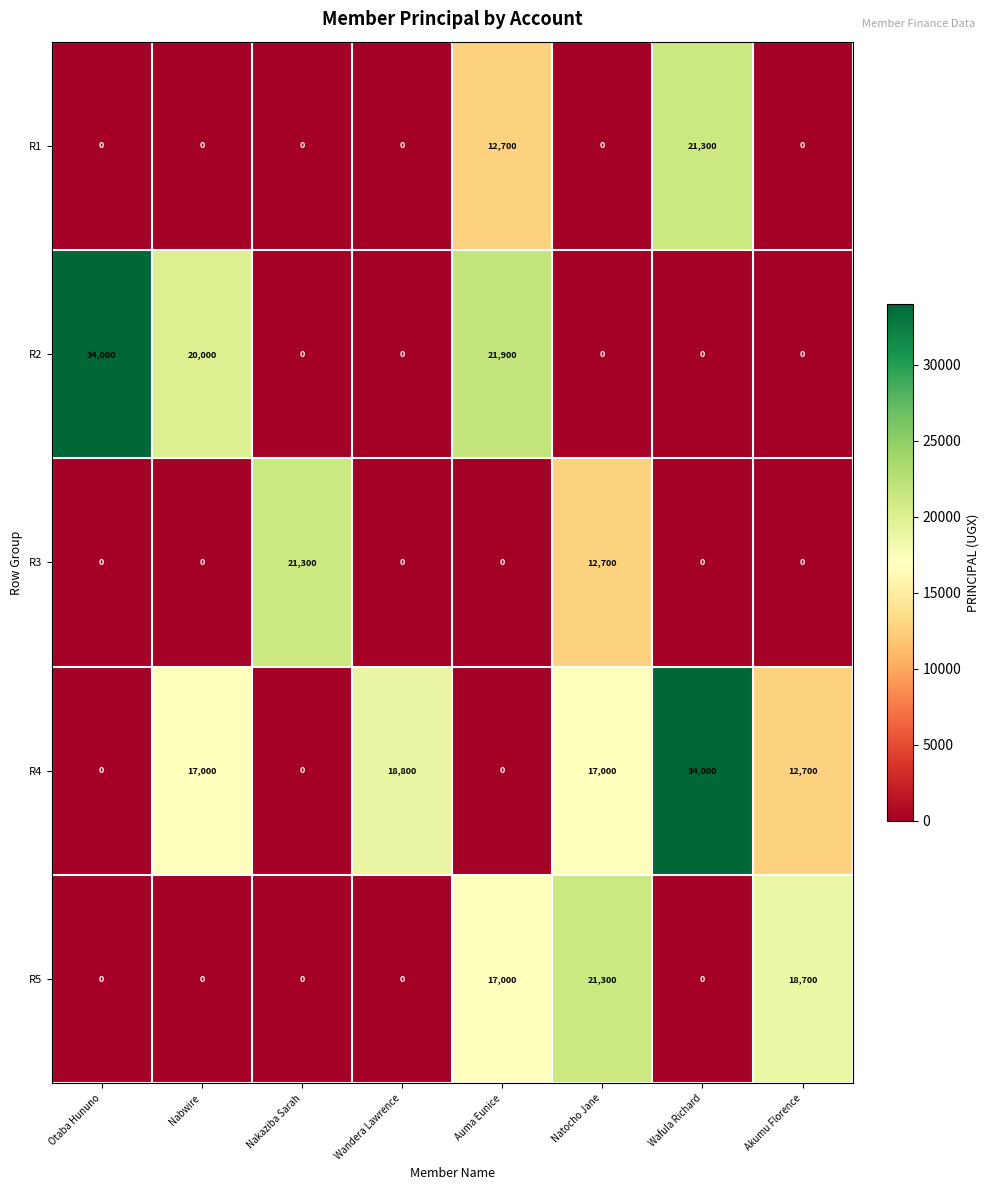

Between Nakaziba Sarah and Natocho Jane, which series saw the biggest shift?

R5